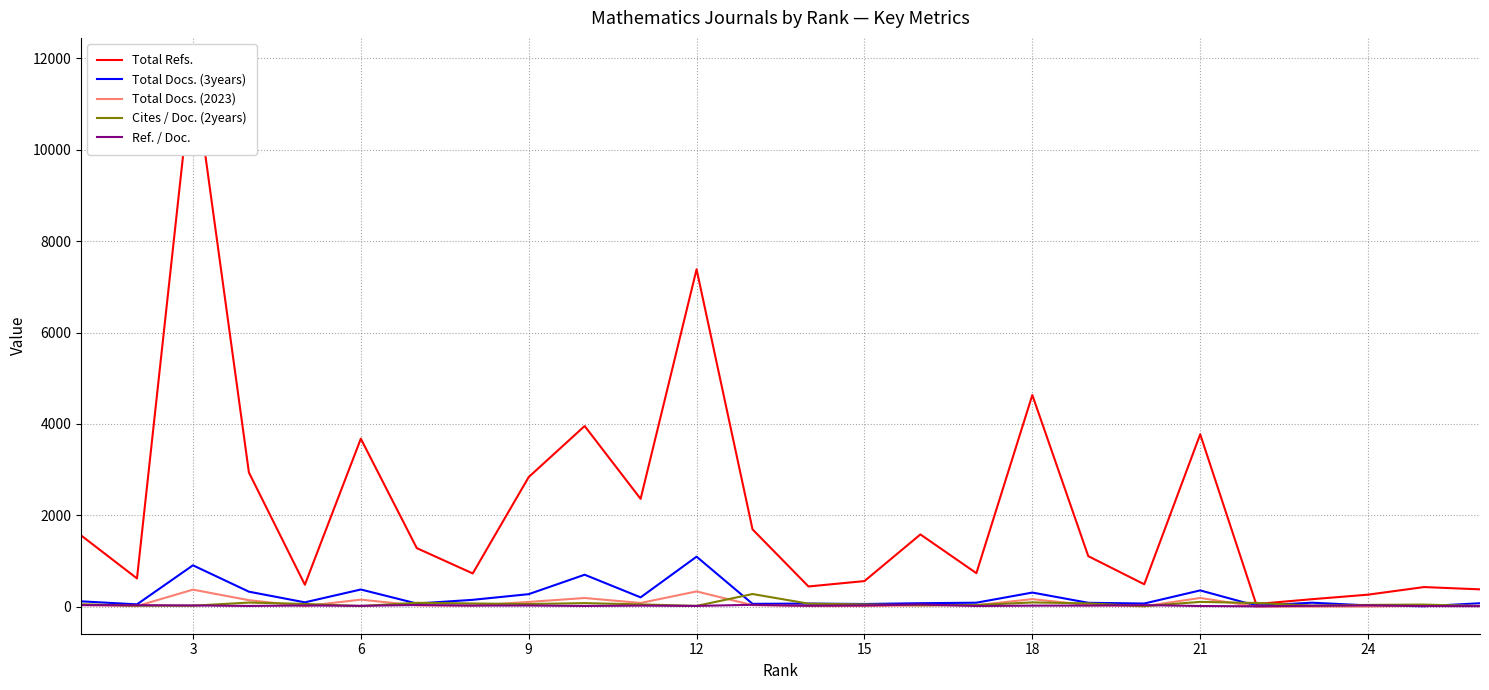

Which series has the largest total across all categories?

Total Refs.